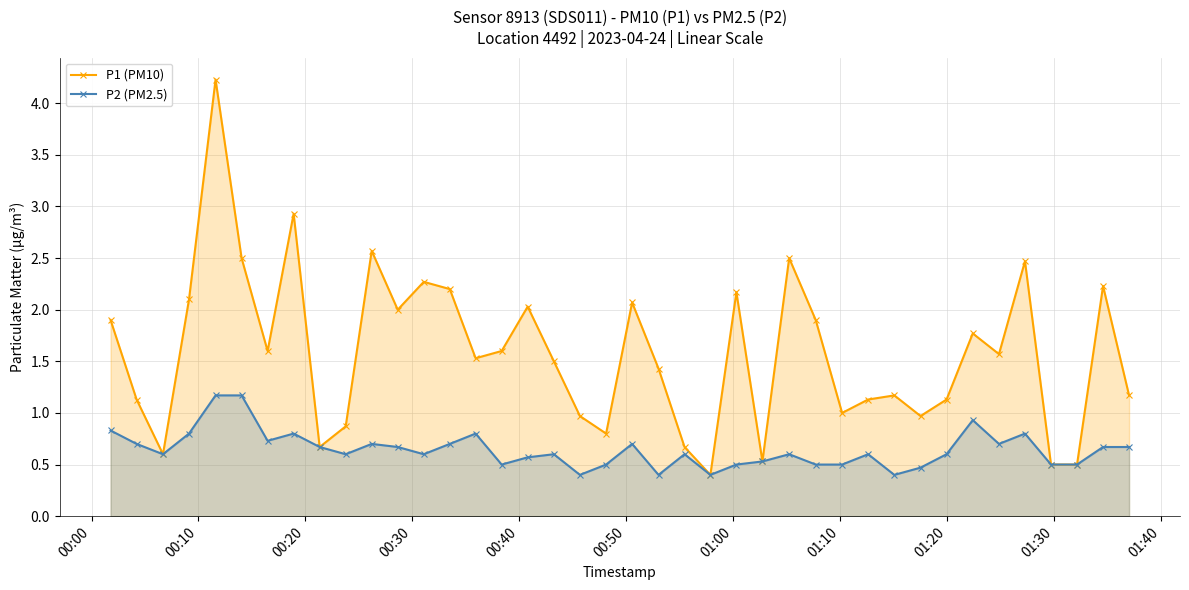

What is the value of the P2 (PM2.5) point at the 25th from the left?

0.5